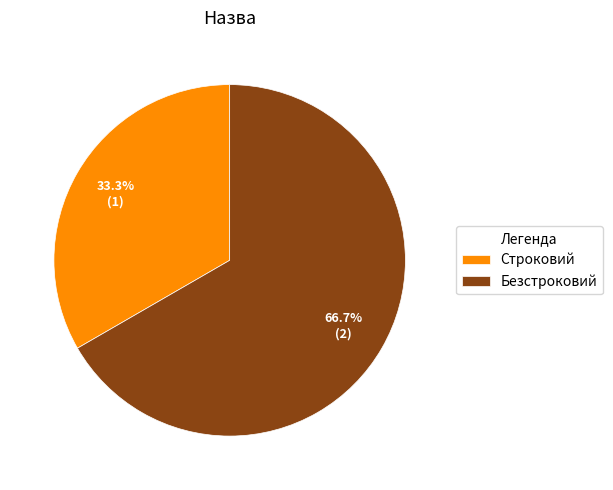

What is the largest slice in the pie chart?

Безстроковий